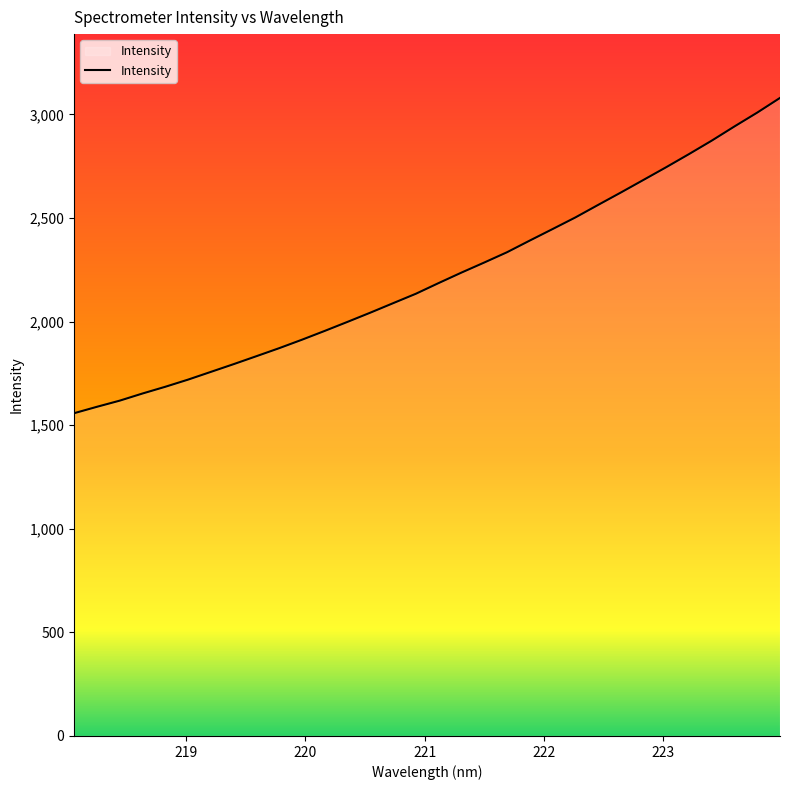

What is the greatest value displayed?

3079.9